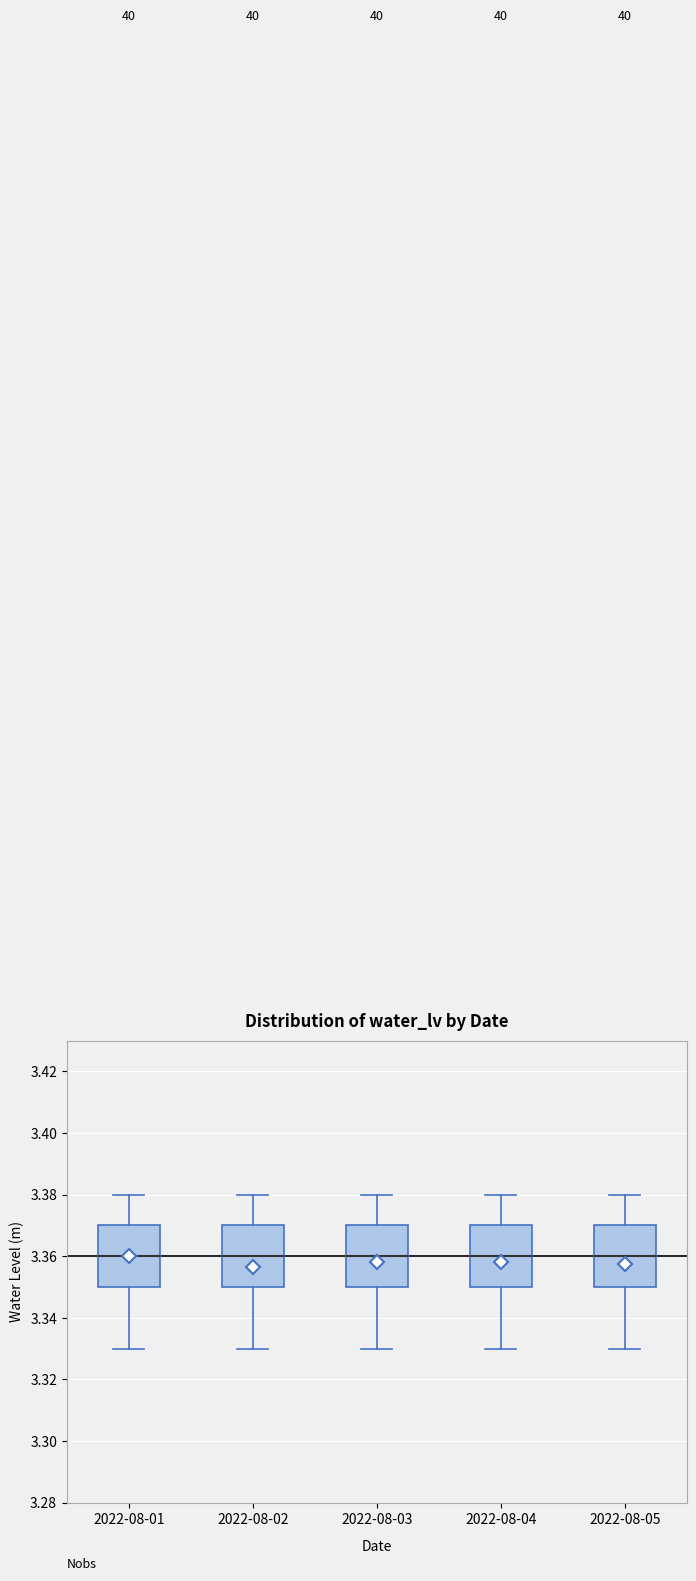

Where does the median line of the box for 2022-08-03 sit on the y-axis? The values are not printed on the chart, so give them approximately, as read against the axis.

3.36